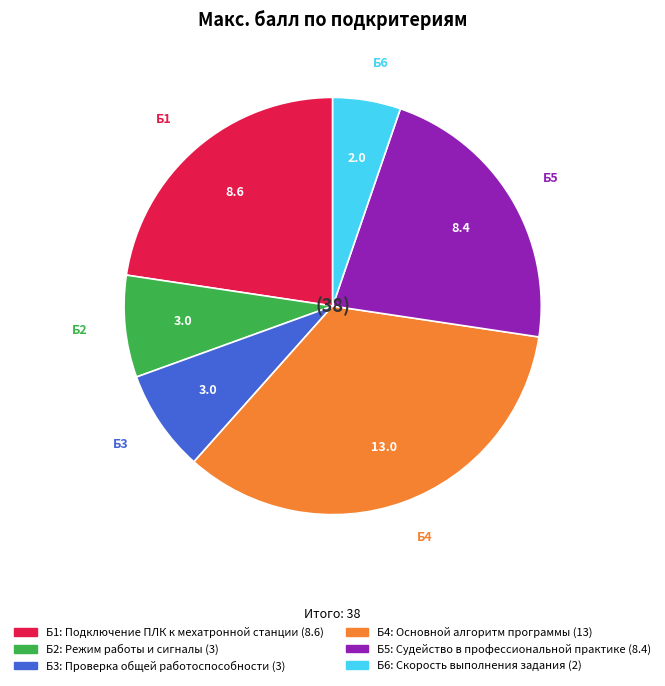

Between Б2 and Б6, which is larger?

Б2